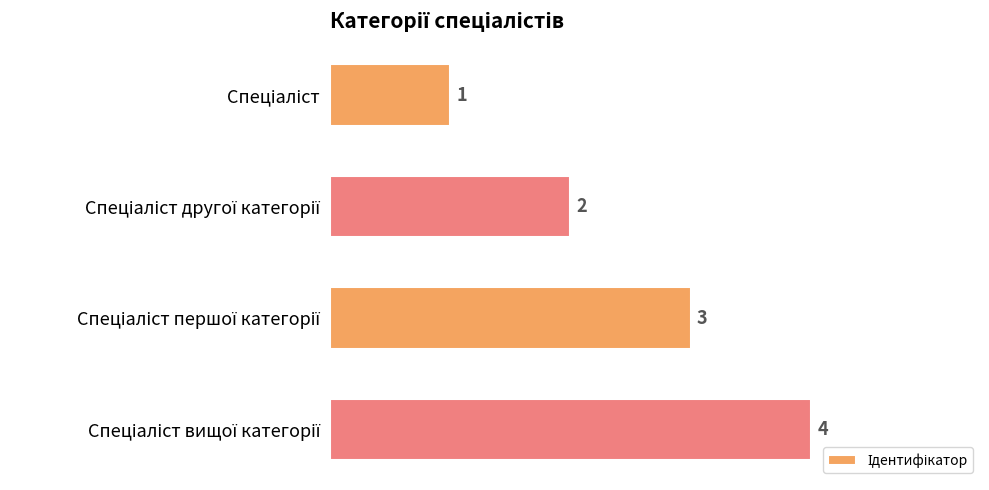

What is the sum of all values?

10